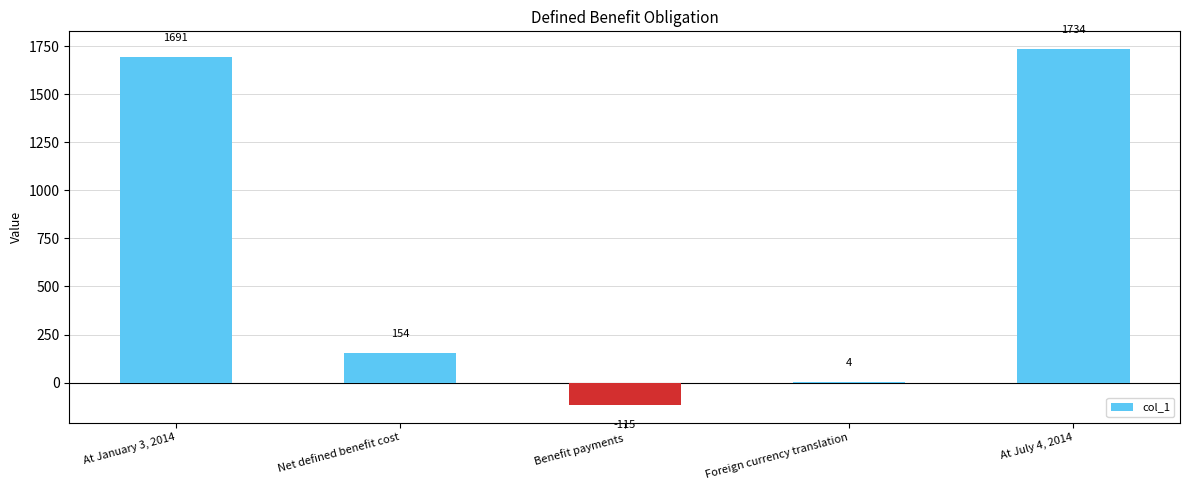

What is the change in value from At January 3, 2014 to Foreign currency translation?

-1687